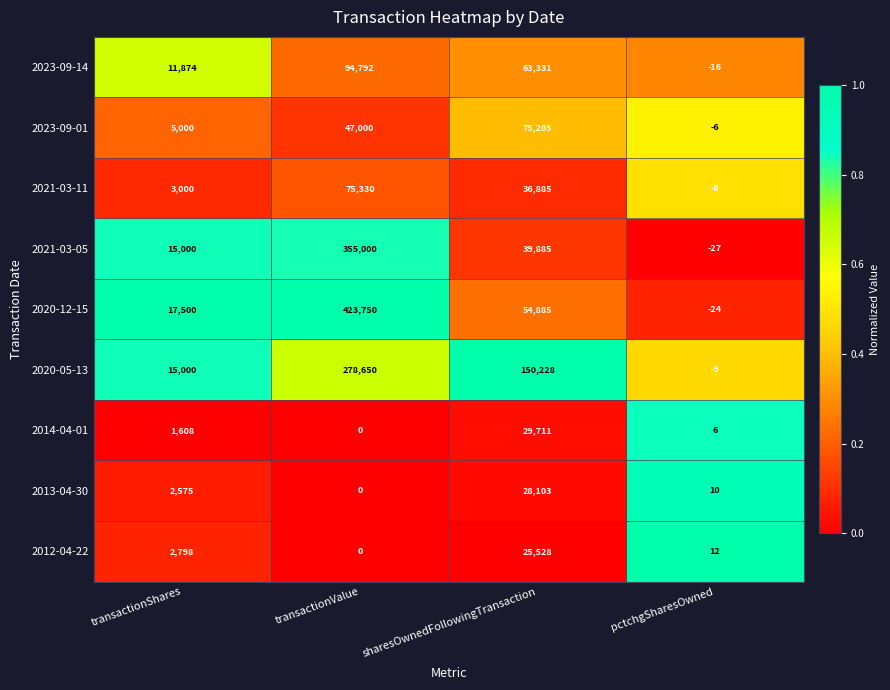

What is the spread (max minus min) of values at transactionShares?

15892